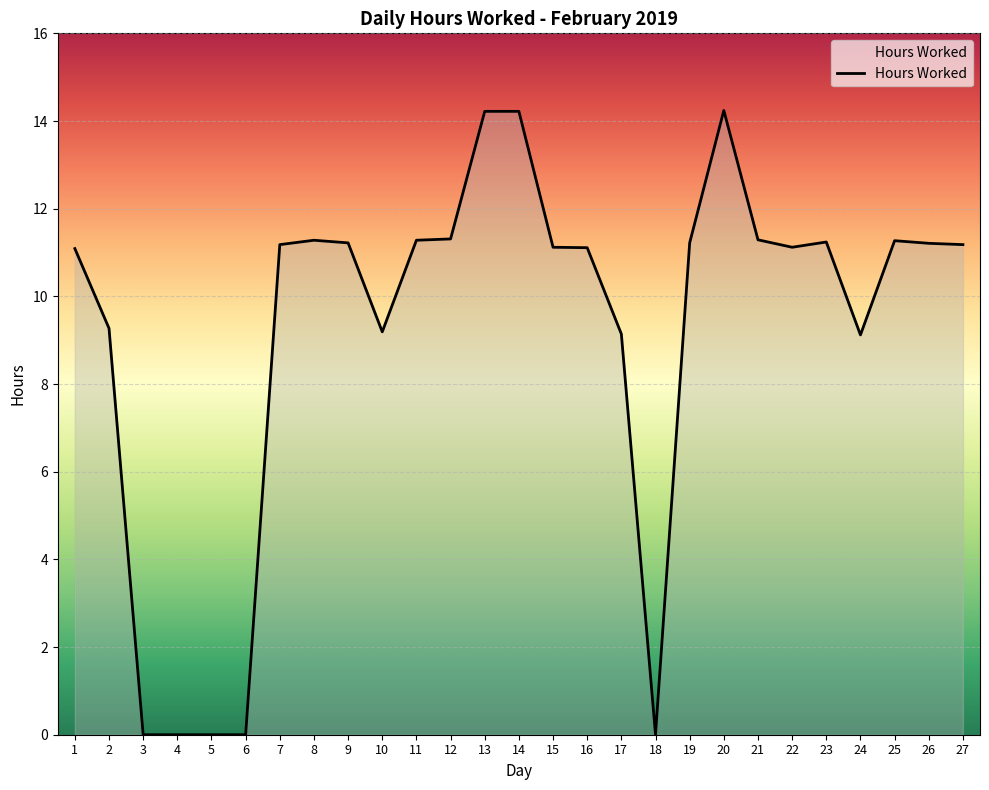

How many series are shown in this chart?

1